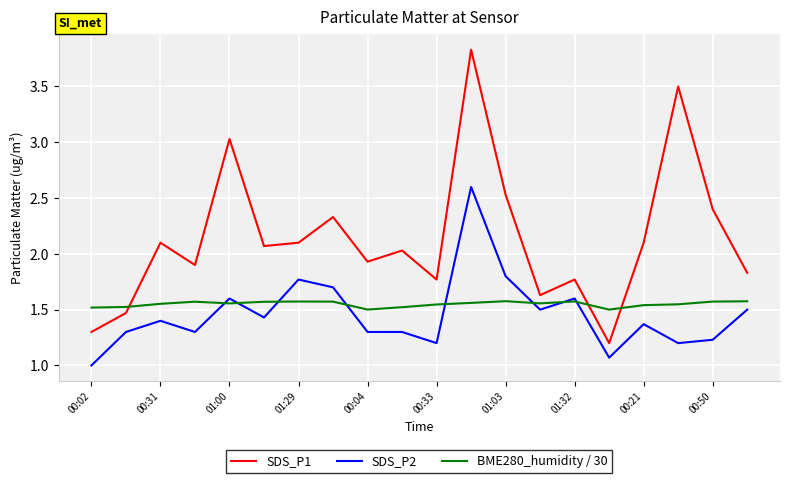

True or false: SDS_P1 and SDS_P2 intersect in this chart.

False